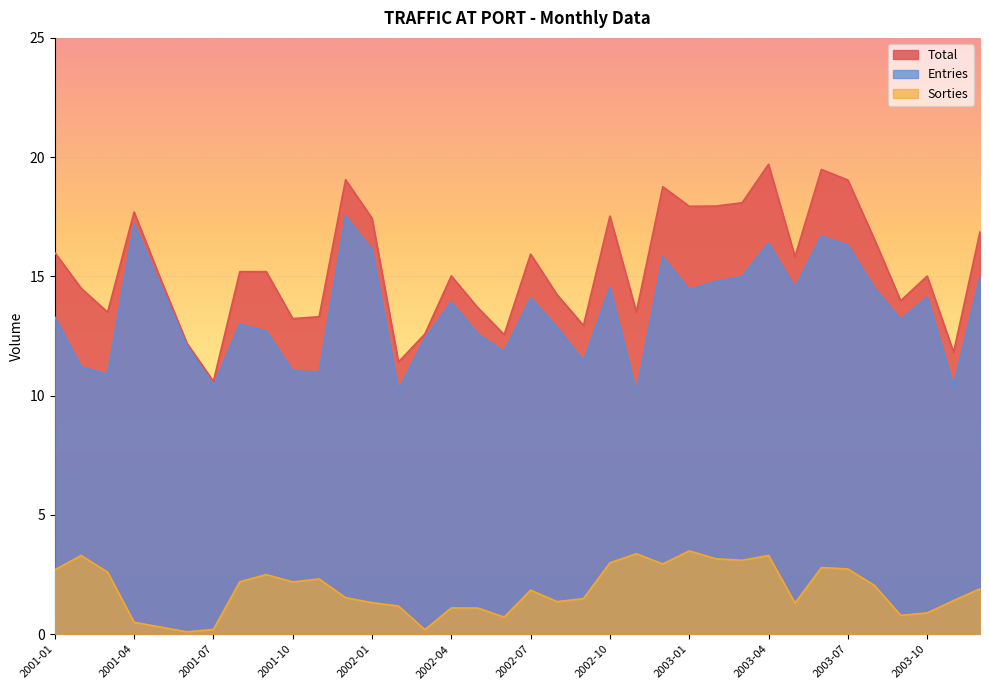

What is the difference between the Sorties values at 2002-04 and 2002-02?

0.1